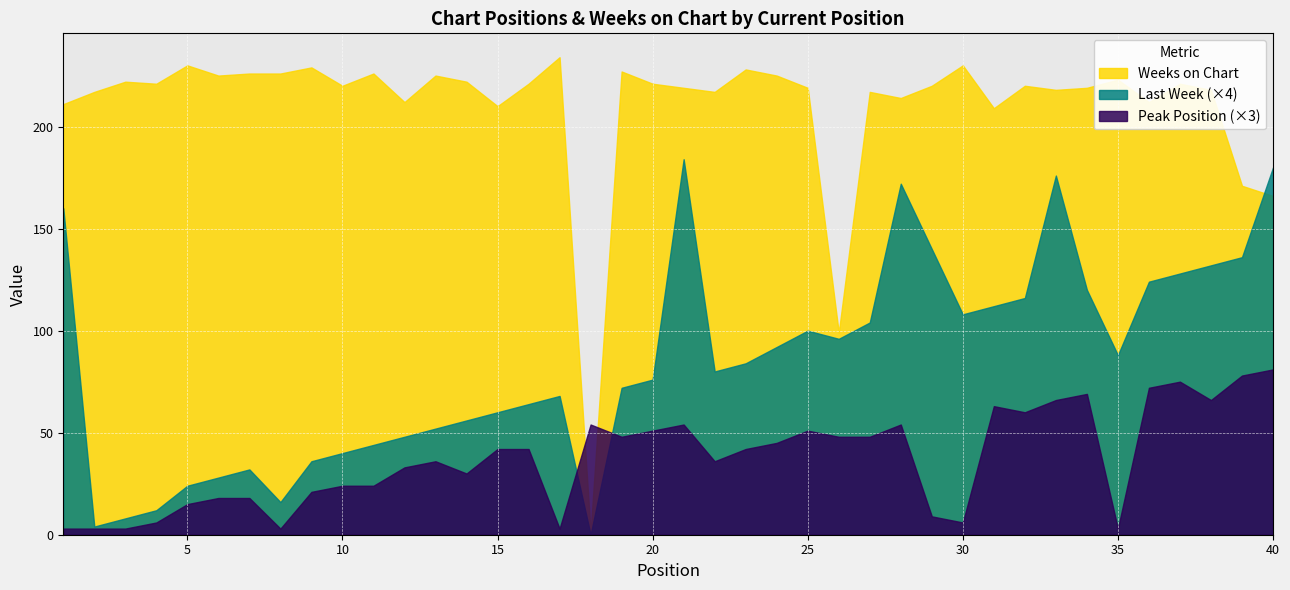

What are all the series names shown in the legend?

Weeks on Chart, Last Week (×4), Peak Position (×3)